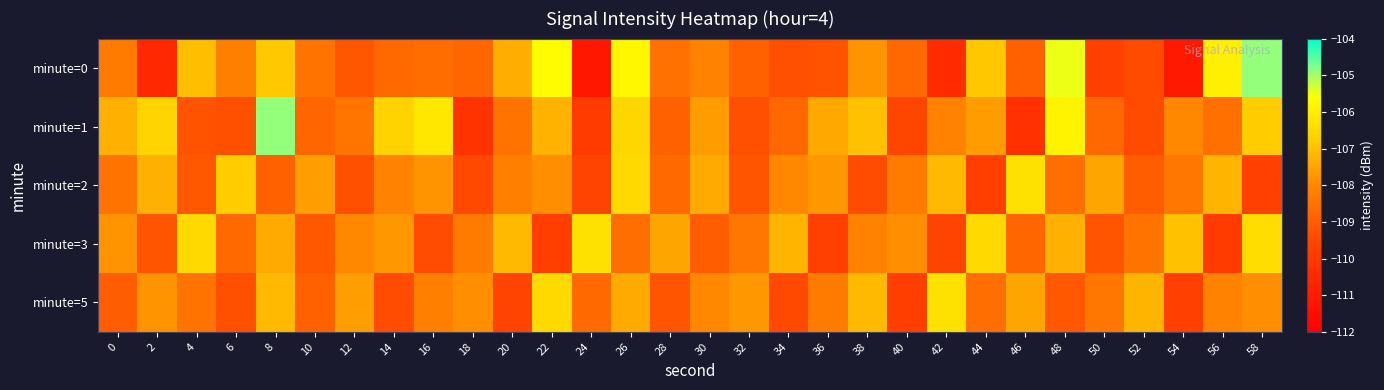

At which category is the sum across all series the highest?

26